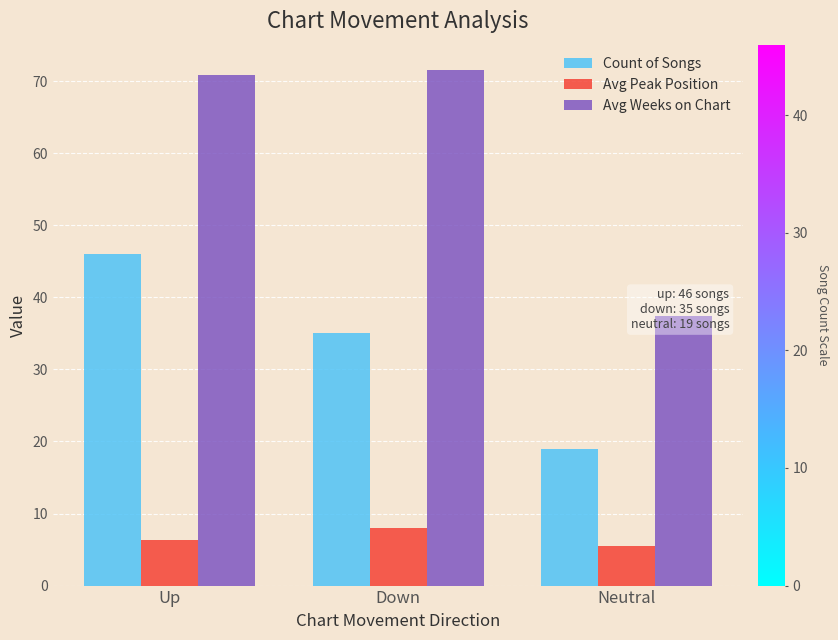

What is the label of the 3rd bar from the right?

Up